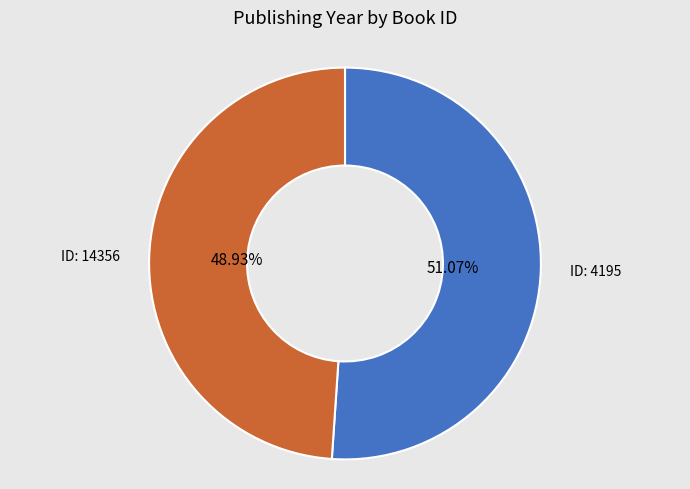

Is there any slice that represents more than half of the pie?

Yes